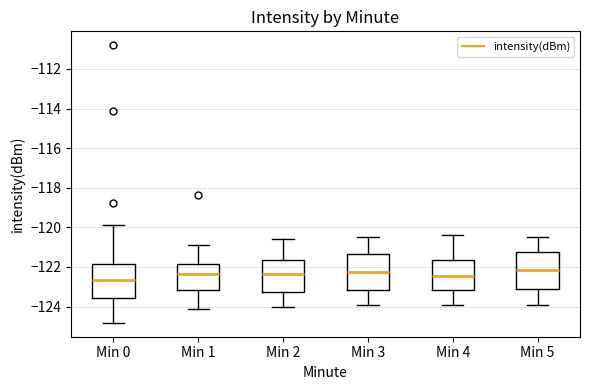

Which box's median line is the lowest?

Min 0